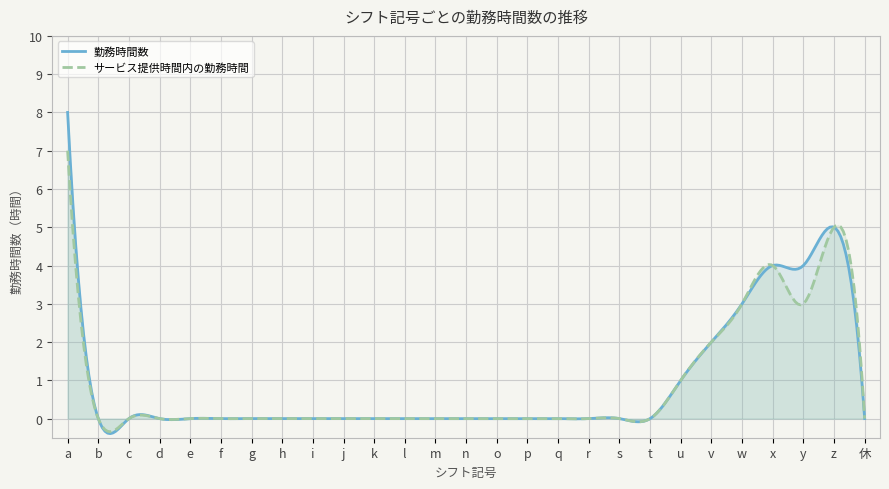

Between a and w, which series saw the biggest shift?

勤務時間数